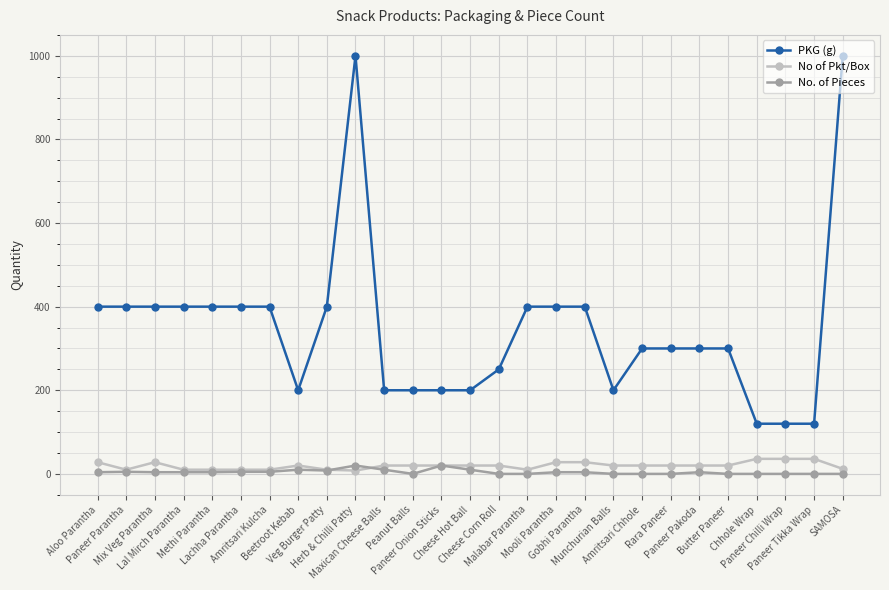

True or false: PKG (g) and No of Pkt/Box intersect in this chart.

False